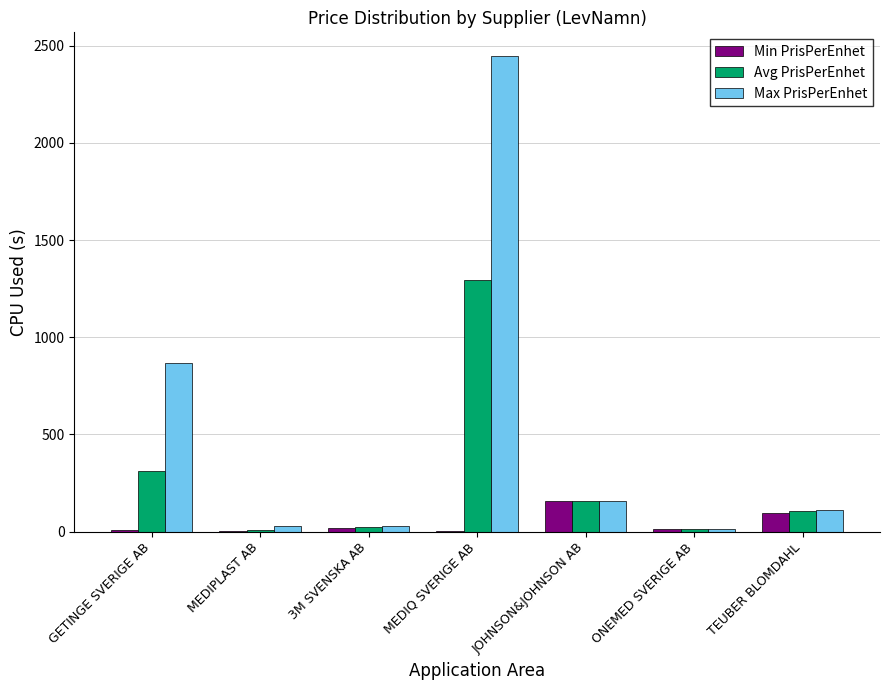

The Max PrisPerEnhet series shows 2446.8 at MEDIQ SVERIGE AB. True or false?

True